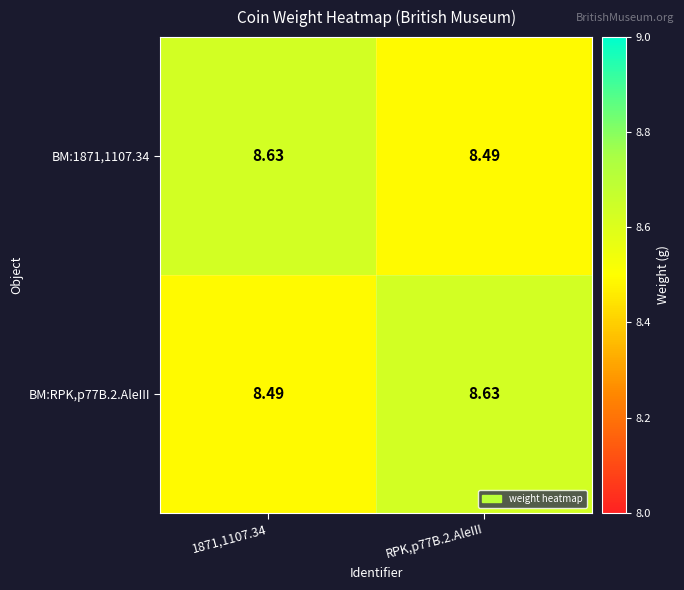

How many data points does each series have?

2